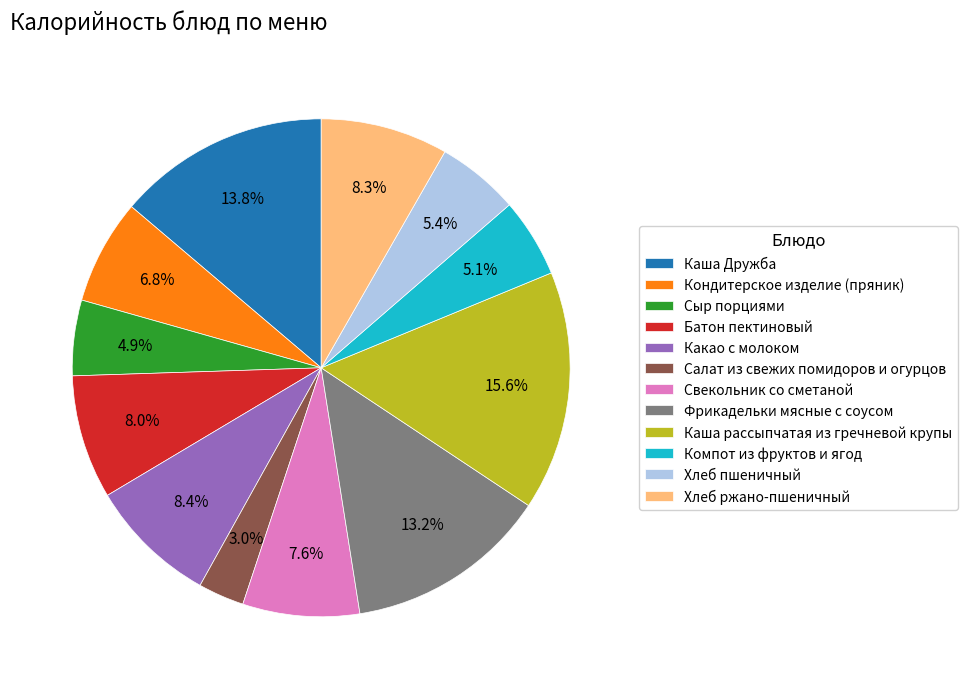

What is the ratio of the value at Кондитерское изделие (пряник) to the value at Хлеб ржано-пшеничный?

0.8